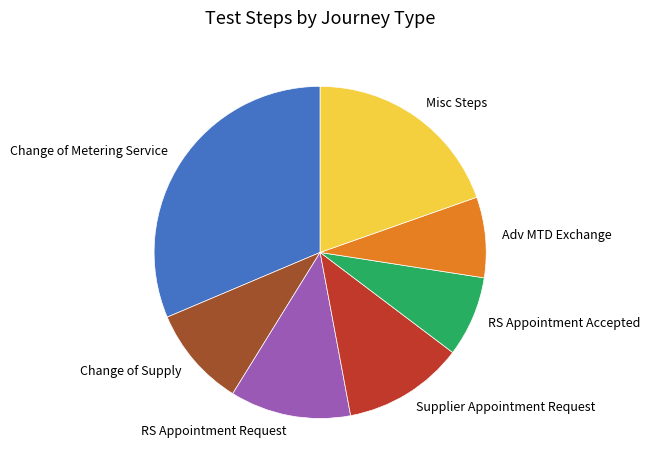

The Adv MTD Exchange slice represents 8% of the pie. True or false?

True